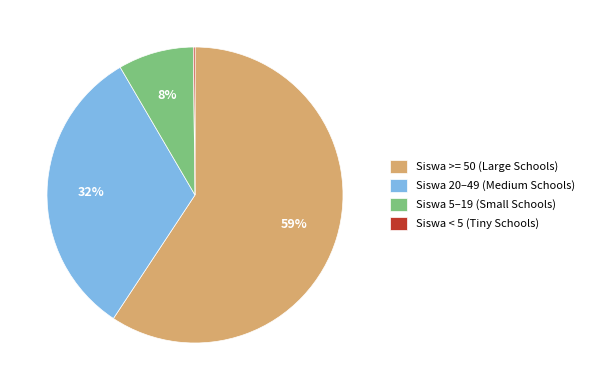

Is it true that Siswa 5–19 (Small Schools) is 16% of the pie?

False